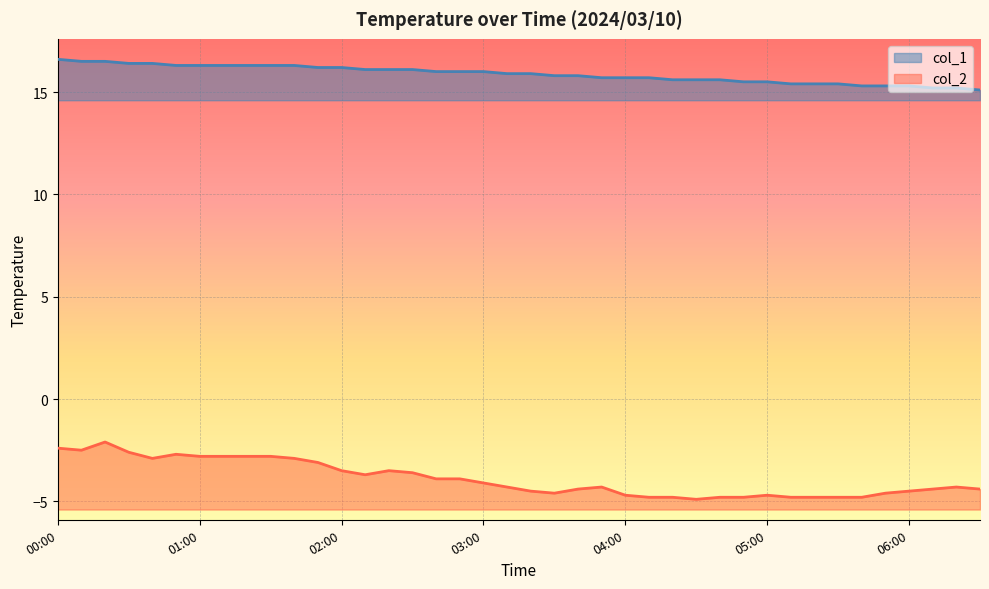

What is the difference between the highest and lowest values at 02:20?

19.6